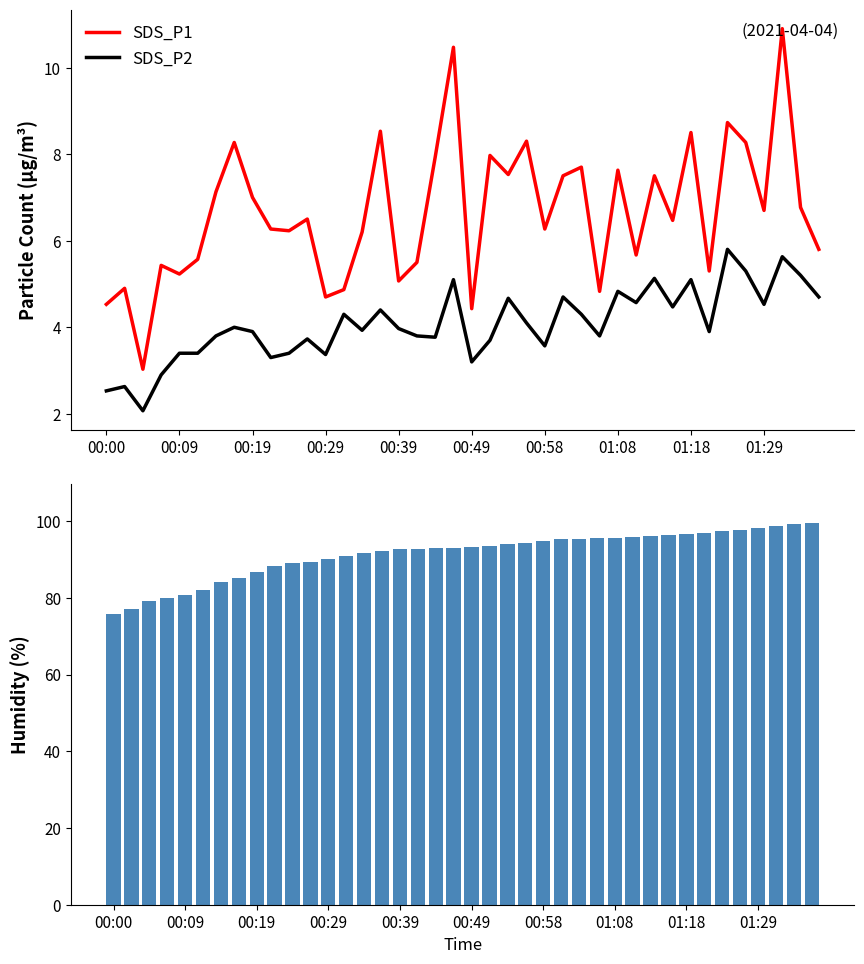

How many groups of bars are there?

40